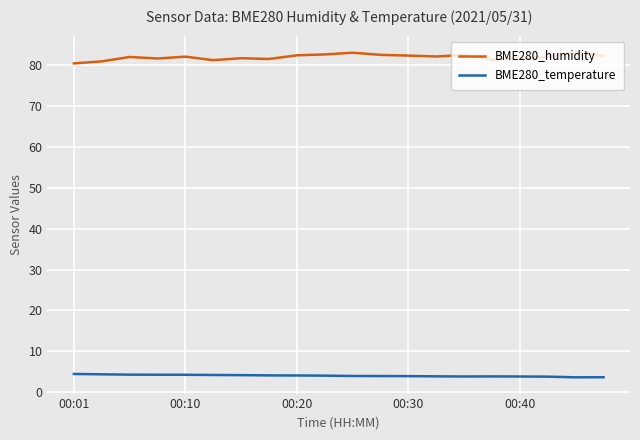

Which series has the largest total across all categories?

BME280_humidity